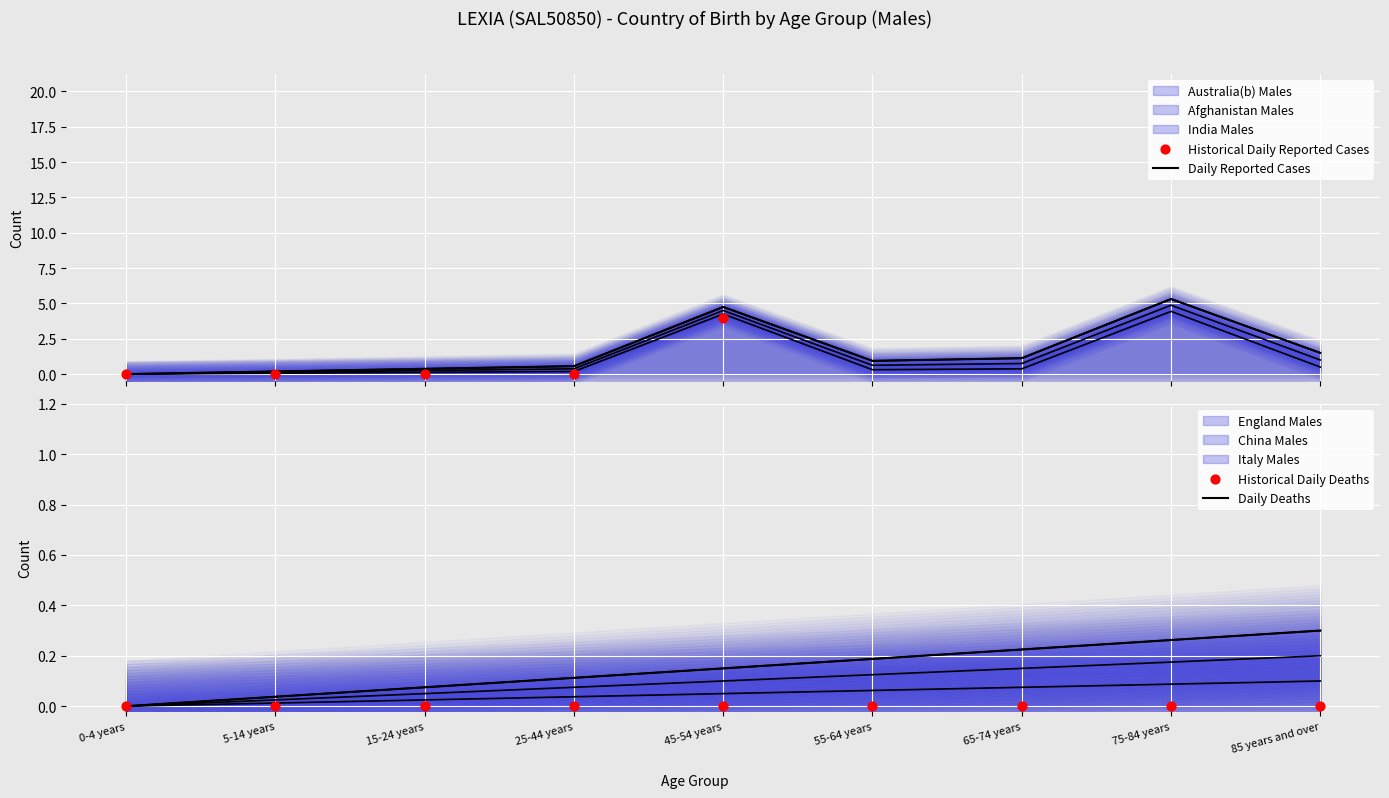

What are all the series names shown in the legend?

Australia(b) Males, Afghanistan Males, India Males, England Males, China Males, Italy Males